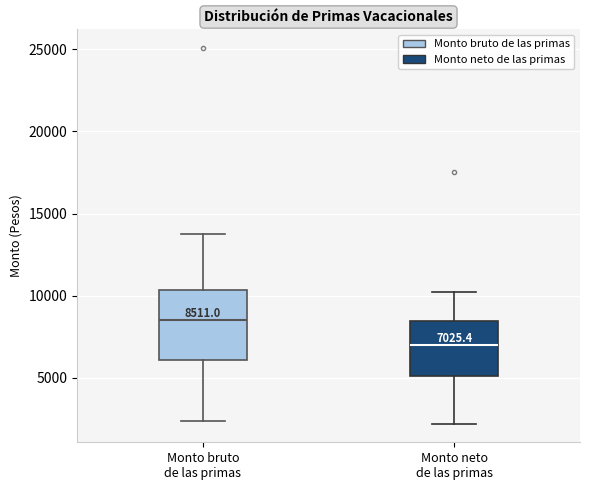

Which box has the lowest median line?

Monto neto de las primas